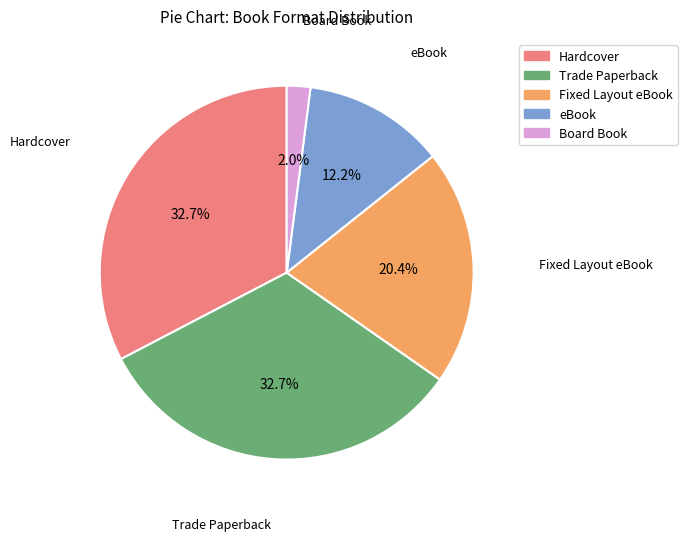

What portion of the pie excludes eBook?

87.8%